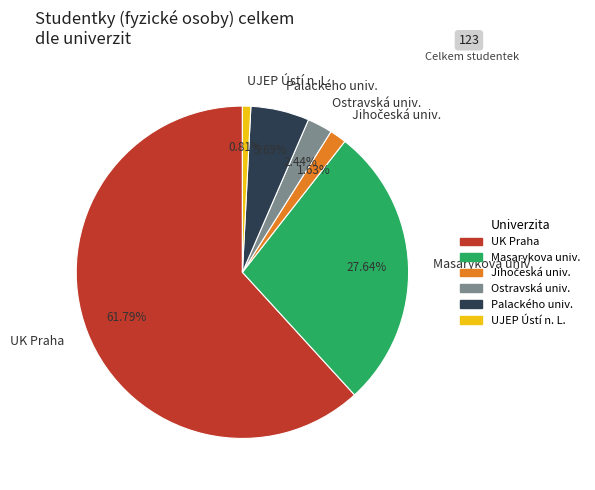

Does any single category account for the majority?

Yes